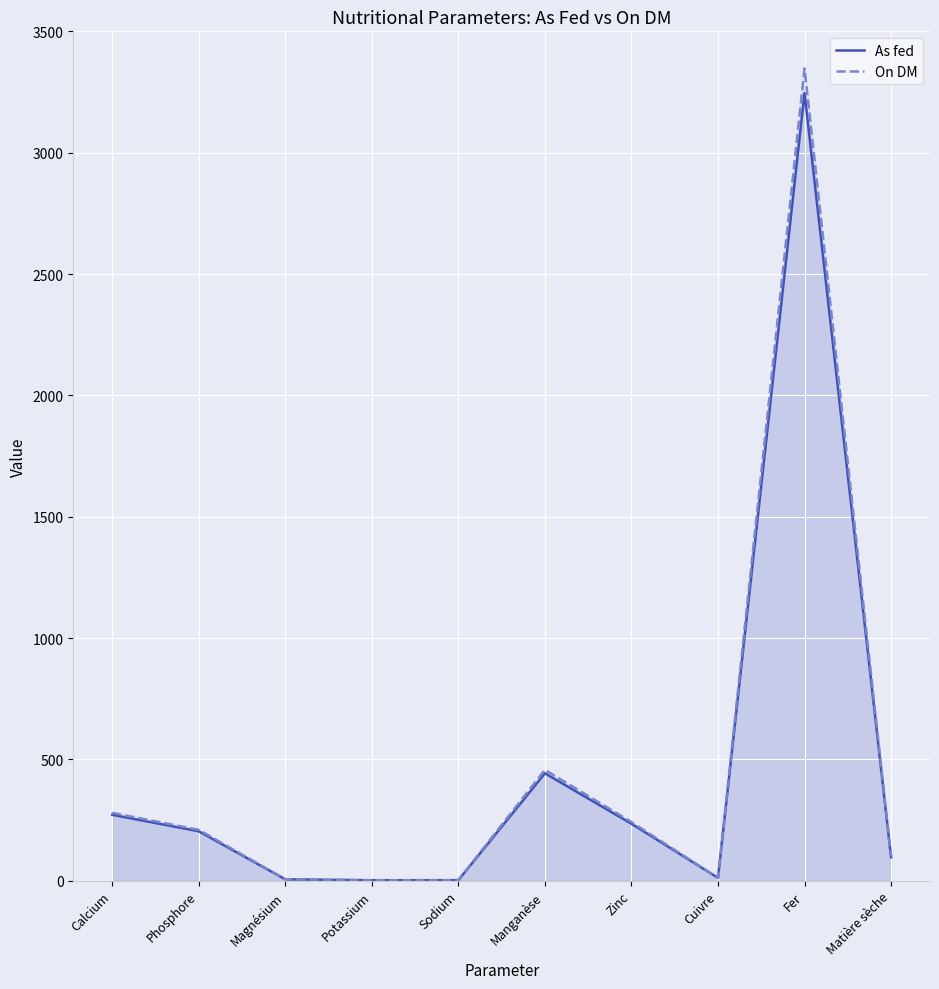

List the labels in order of As fed value, largest first.

Fer, Manganèse, Calcium, Zinc, Phosphore, Matière sèche, Cuivre, Magnésium, Sodium, Potassium